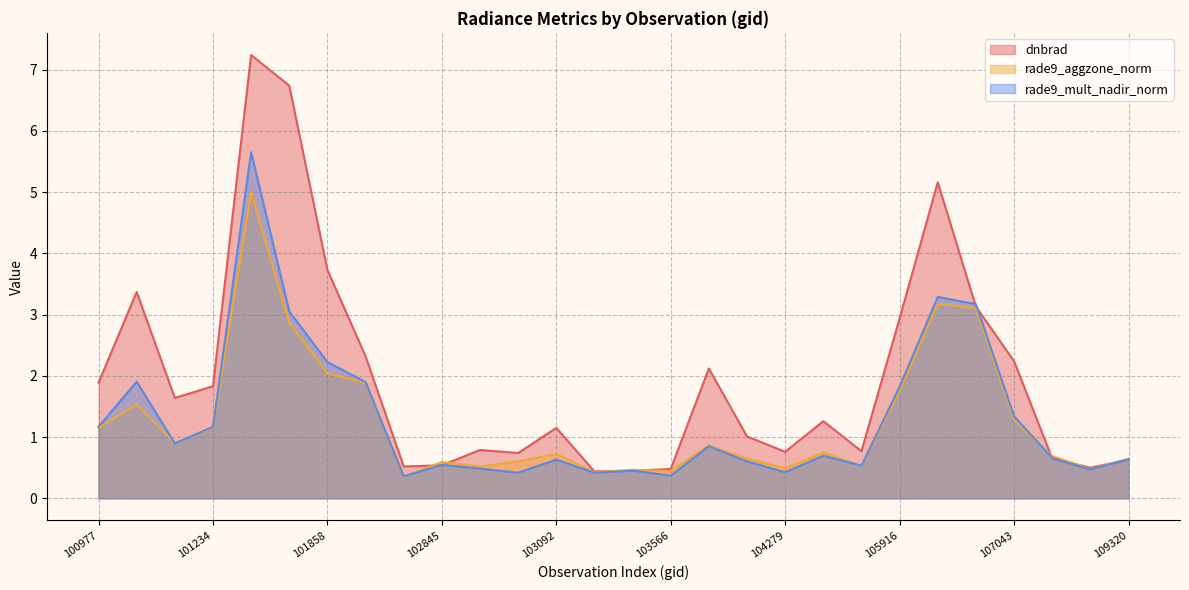

At which category does dnbrad reach its first local peak?

101102